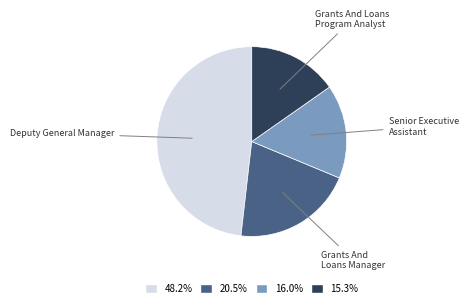

Is there a majority slice in this chart?

No